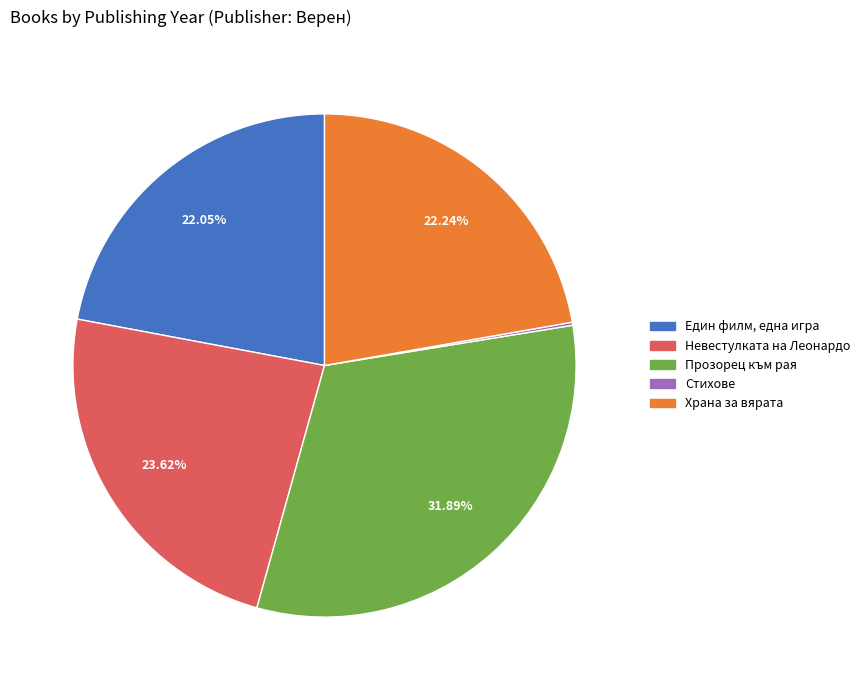

Is there a majority slice in this chart?

No